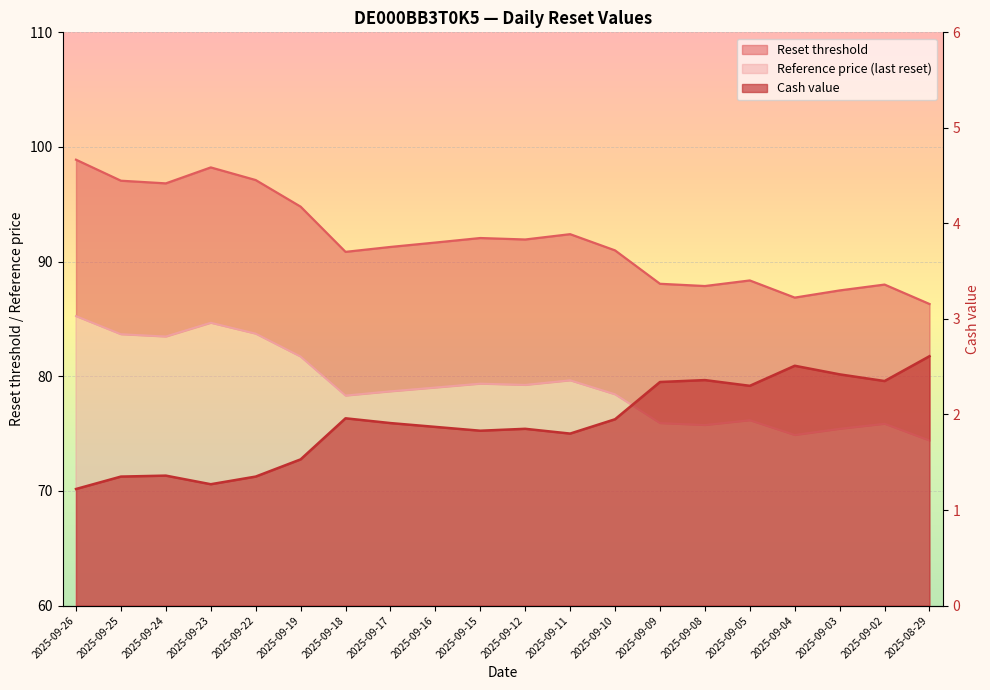

Which label corresponds to the largest value in the chart?

2025-09-26